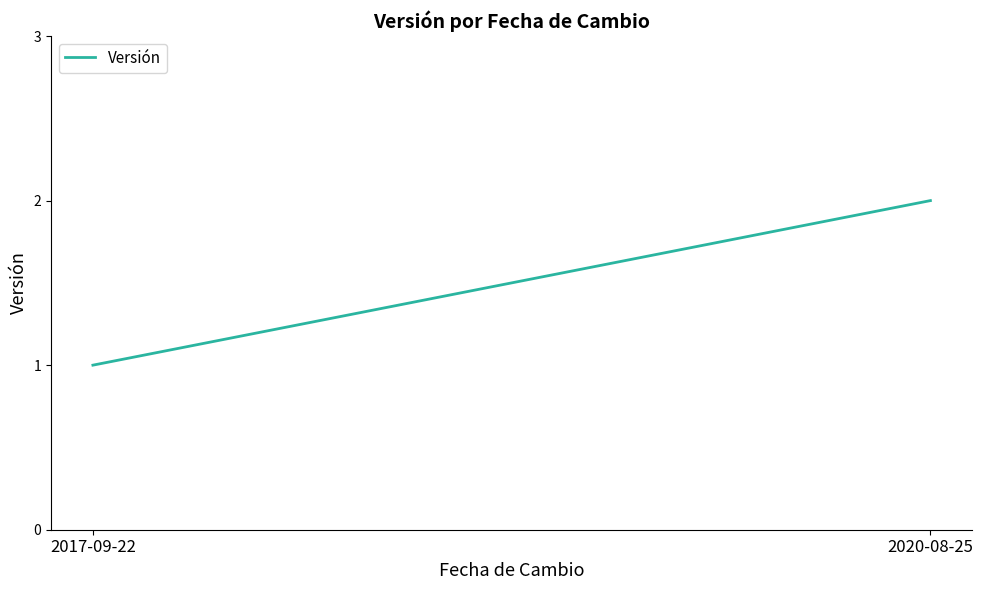

Rank the categories by value from highest to lowest.

2020-08-25, 2017-09-22